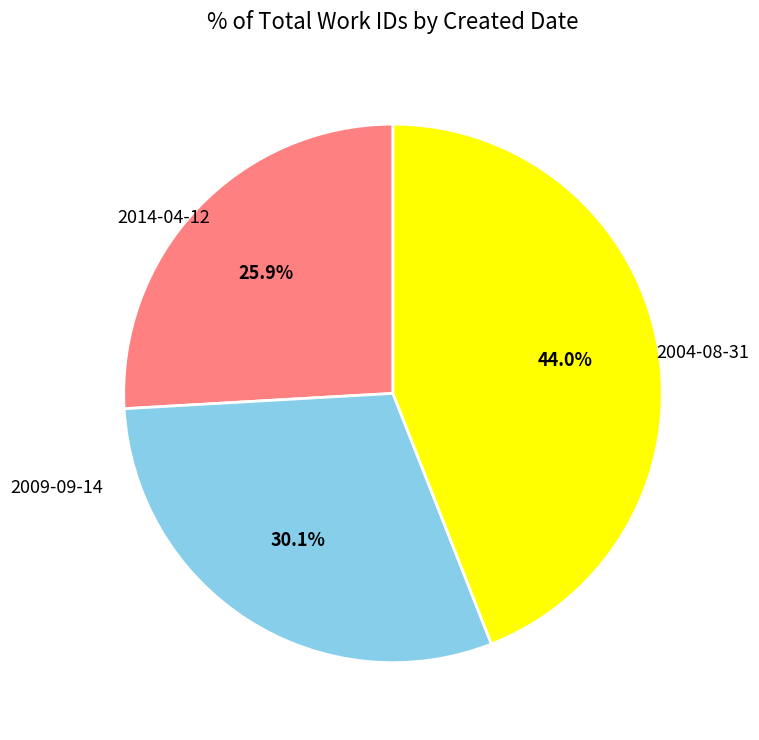

Does any single category account for the majority?

No